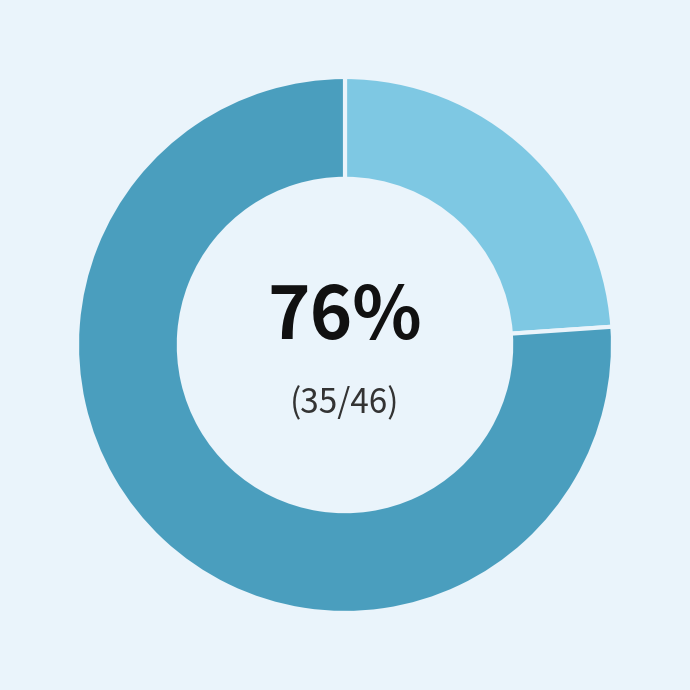

What is the change in value from Claudia Consuelo Amigo Pino to Eliane Gouvêa Lousada?

+24